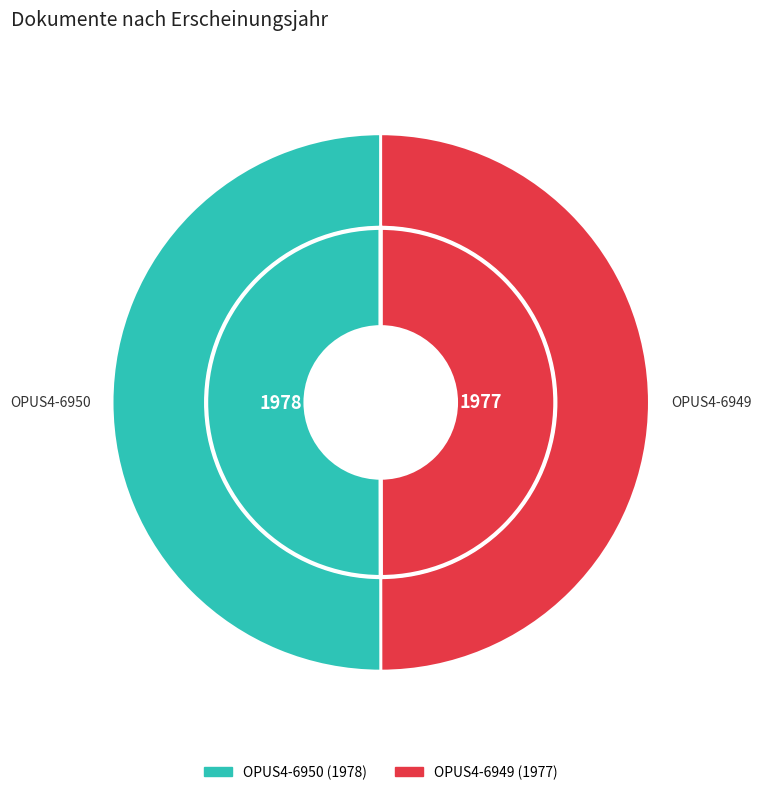

What is the ratio of the value at OPUS4-6949 to the value at OPUS4-6950?

1.0